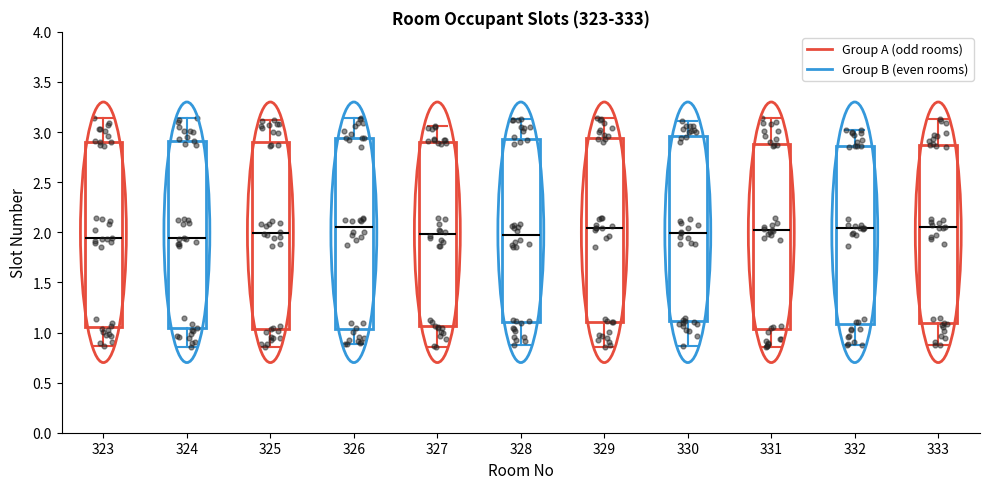

Where does the median line of the box at x = 330 sit on the y-axis? The values are not printed on the chart, so give them approximately, as read against the axis.

2.00